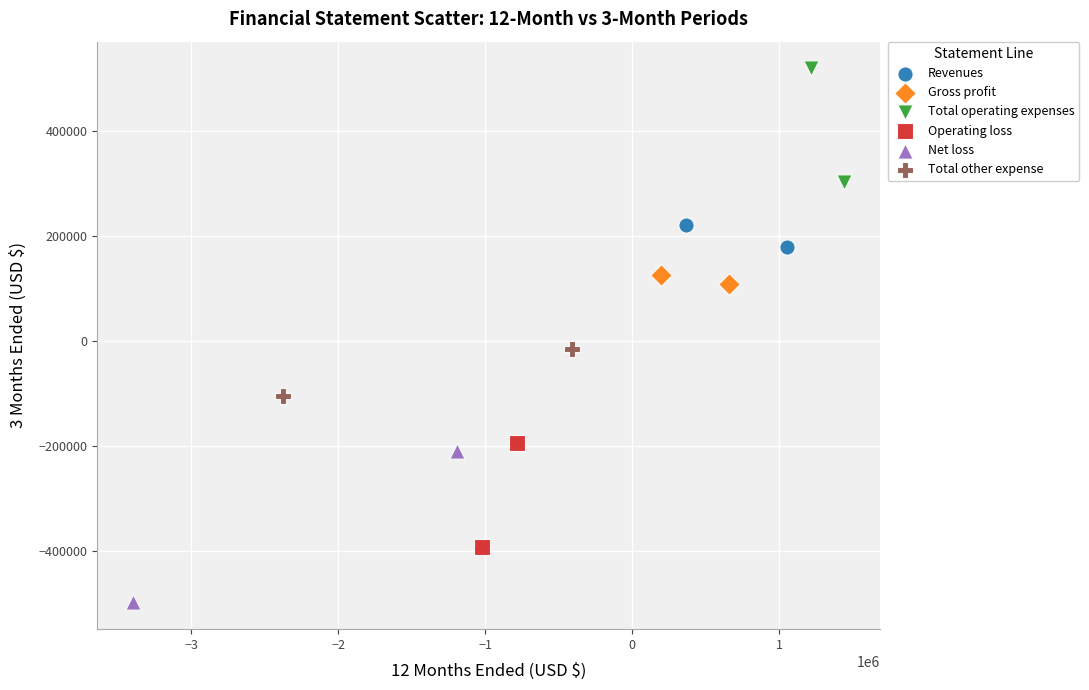

What are all the series names shown in the legend?

Revenues, Gross profit, Total operating expenses, Operating loss, Net loss, Total other expense